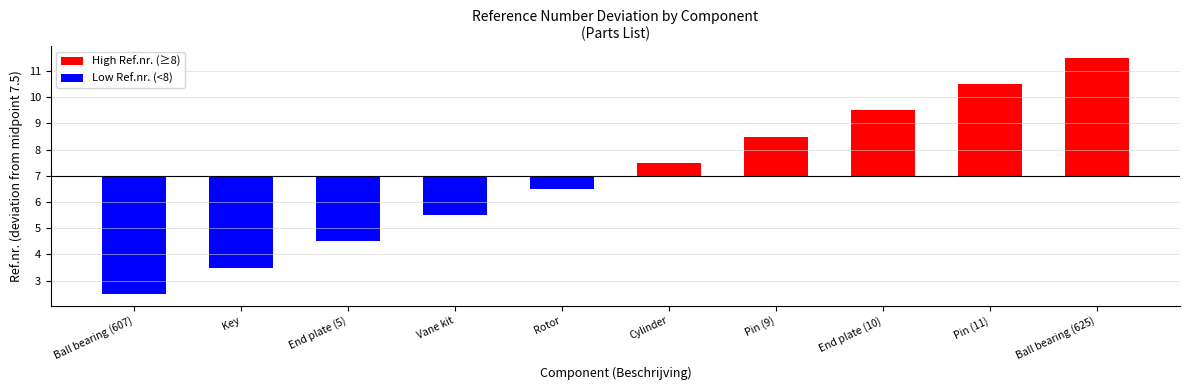

What is the change in value from Ball bearing (607) to Rotor?

+4